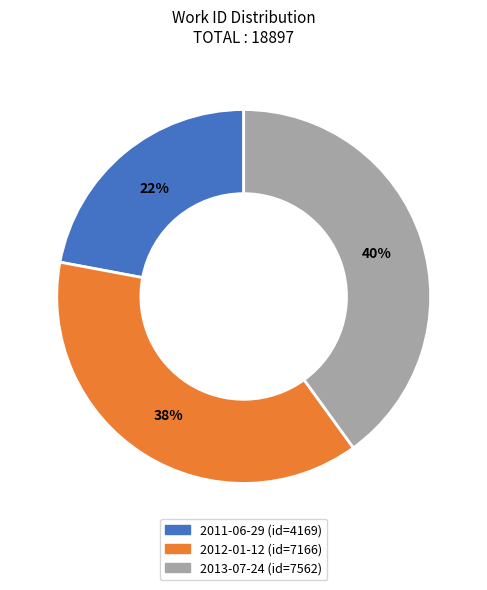

Rank the categories by value from lowest to highest.

2011-06-29, 2012-01-12, 2013-07-24